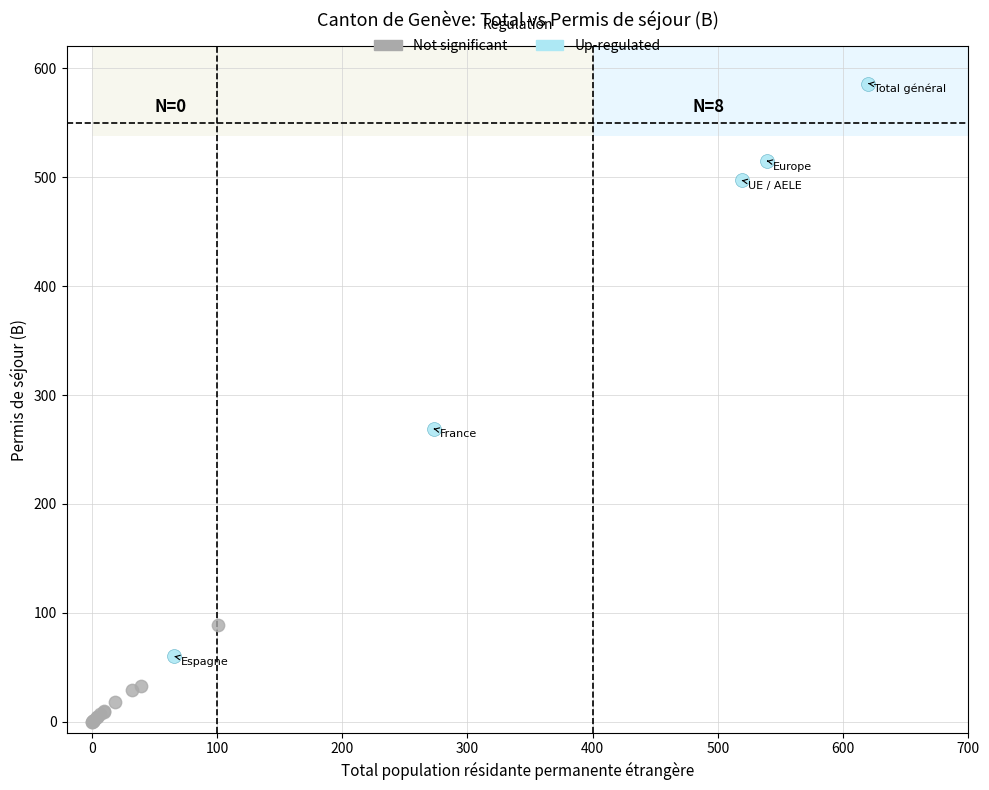

Which series has the widest spread of Y values?

Up-regulated